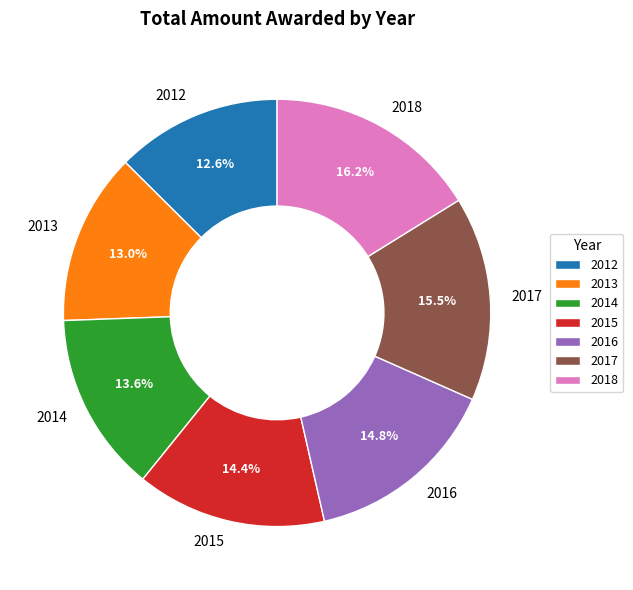

Do 2013 and 2012 together represent more than half of the pie?

No